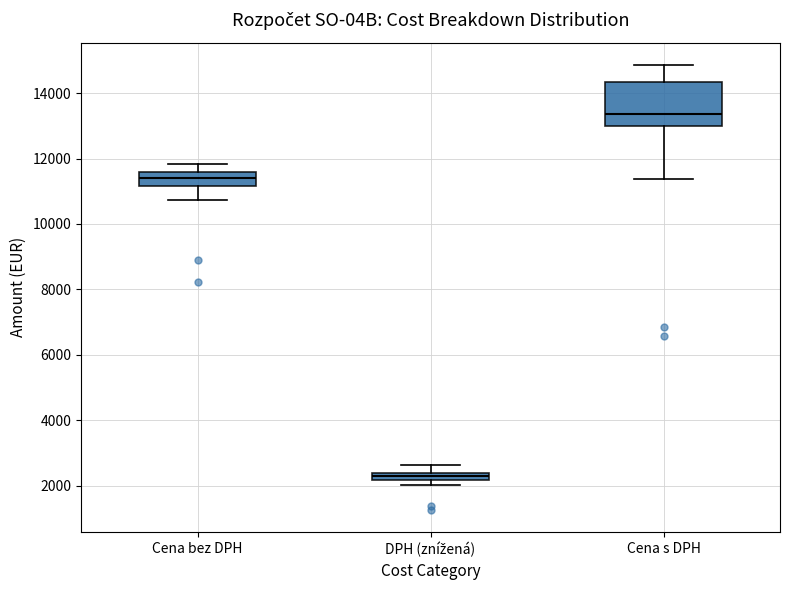

Which box has the lowest median line?

DPH (znížená)